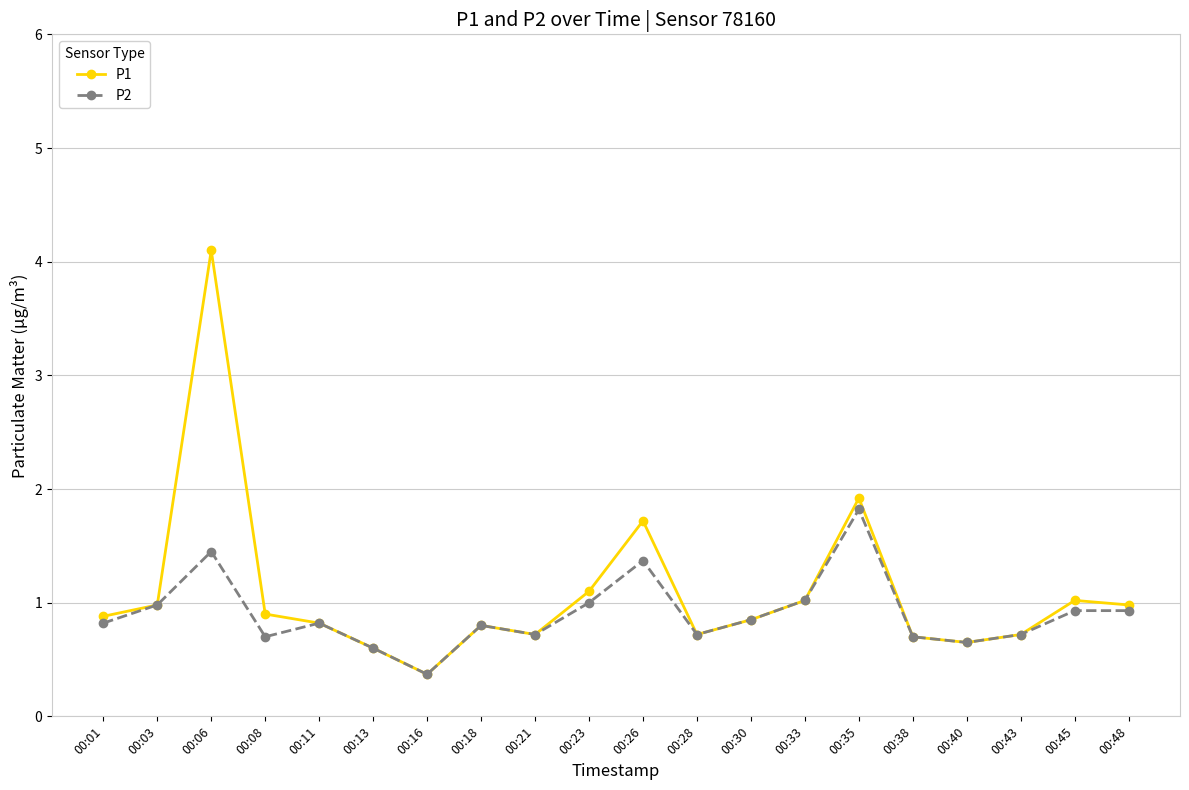

At which category does the chart reach its minimum across all series?

00:16